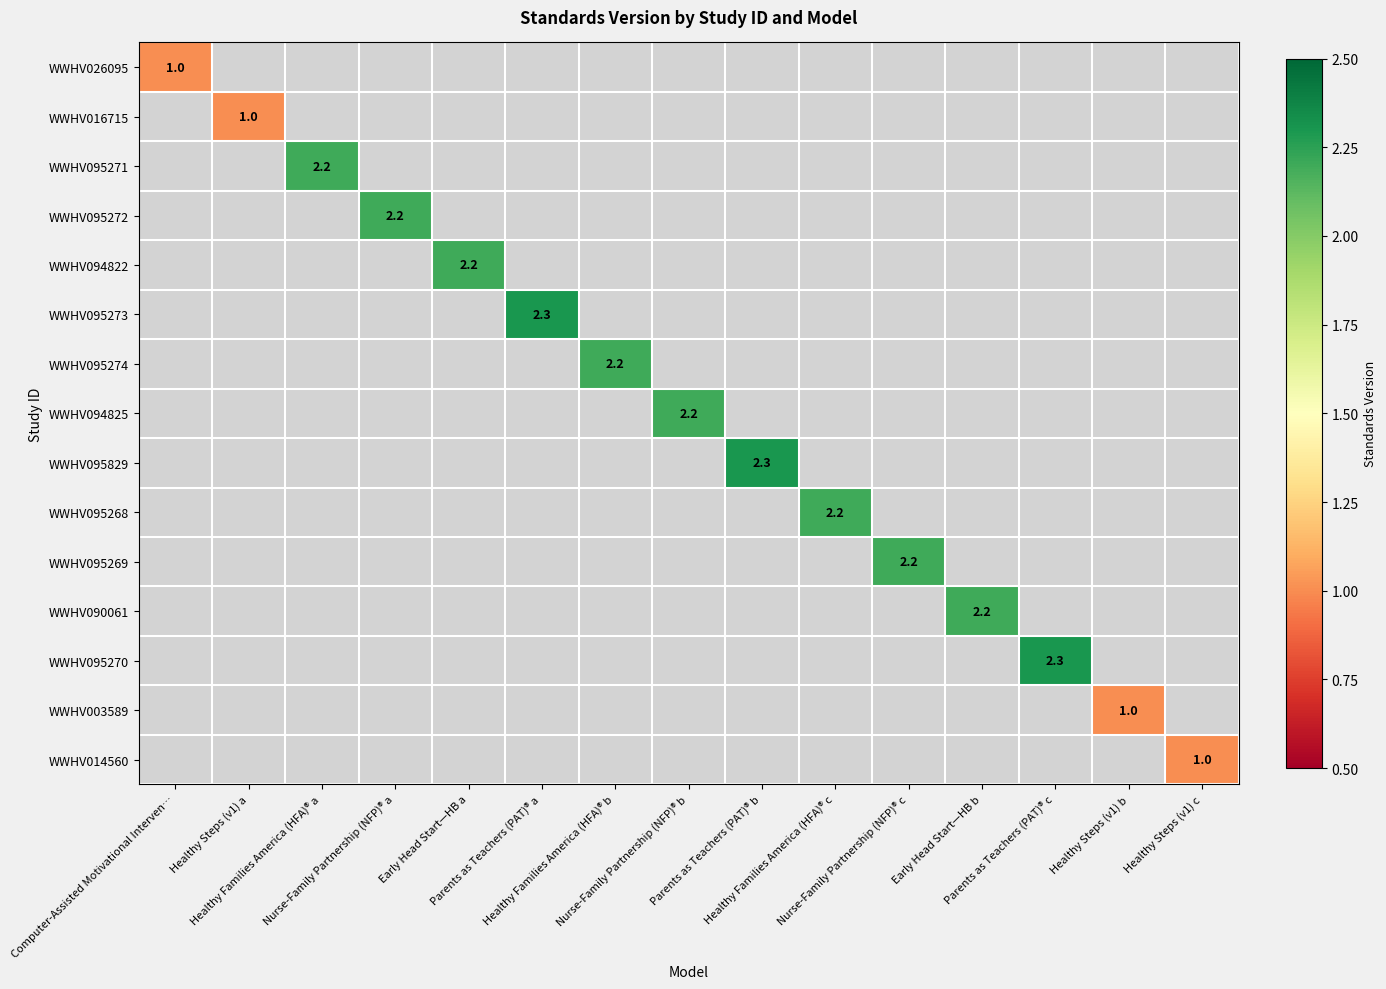

What is the average value of the WWHV095829 series?

0.2